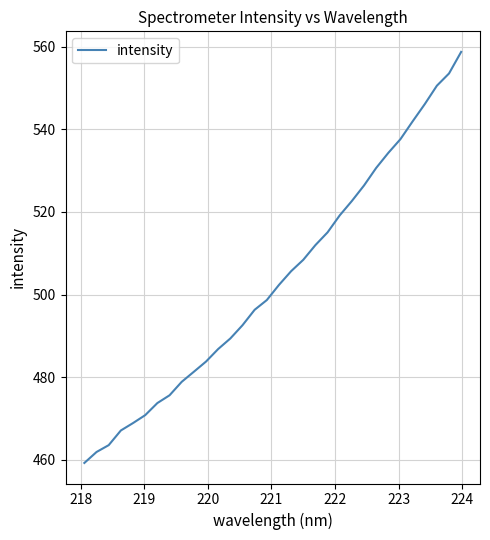

What is the minimum value shown in the chart?

459.3